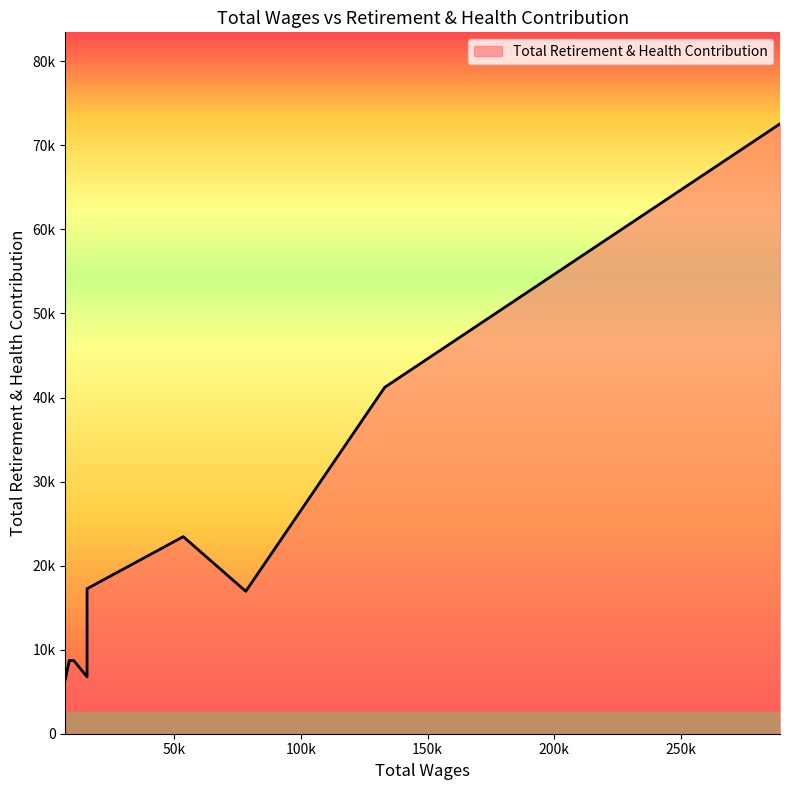

What is the change in value from 289130.0 to 7078.0?

-66057